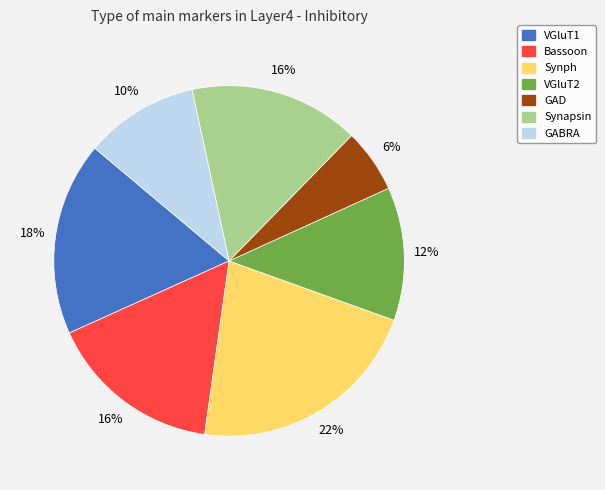

Which slice is the largest?

Synph